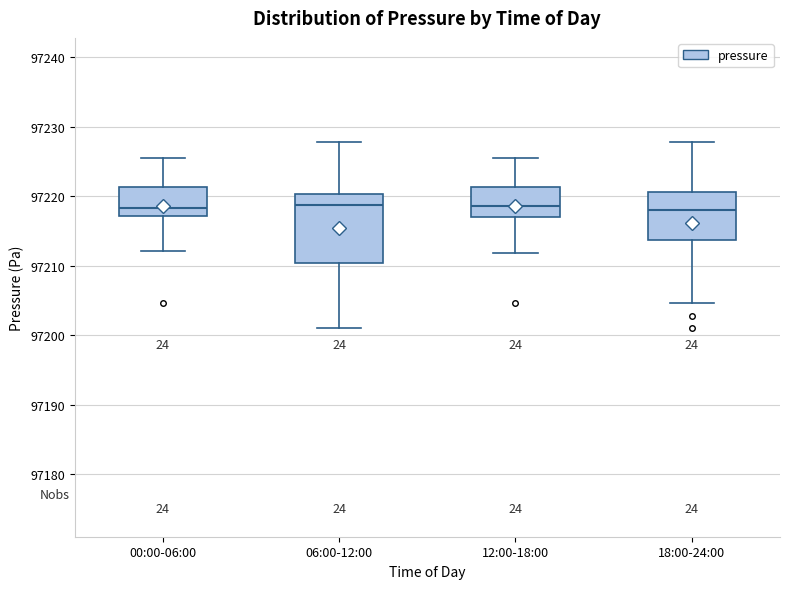

Where does the median line of the box for 12:00-18:00 sit on the y-axis? The values are not printed on the chart, so give them approximately, as read against the axis.

97219